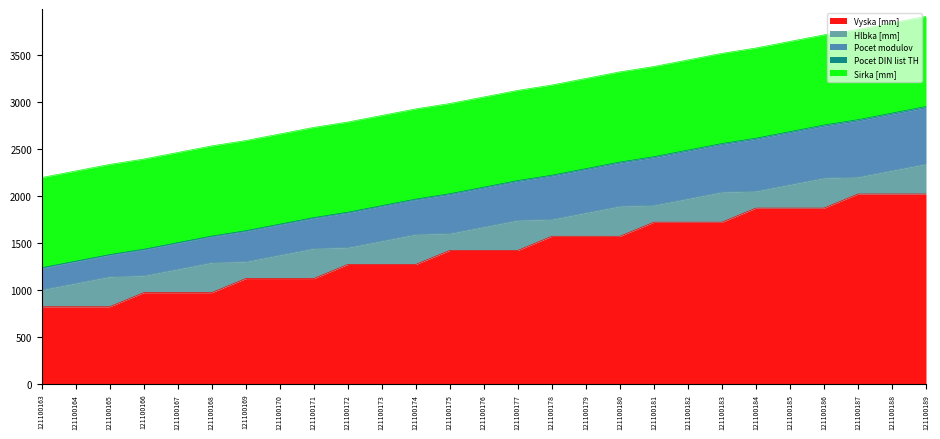

What is the total value across all series at 121100185?

3648